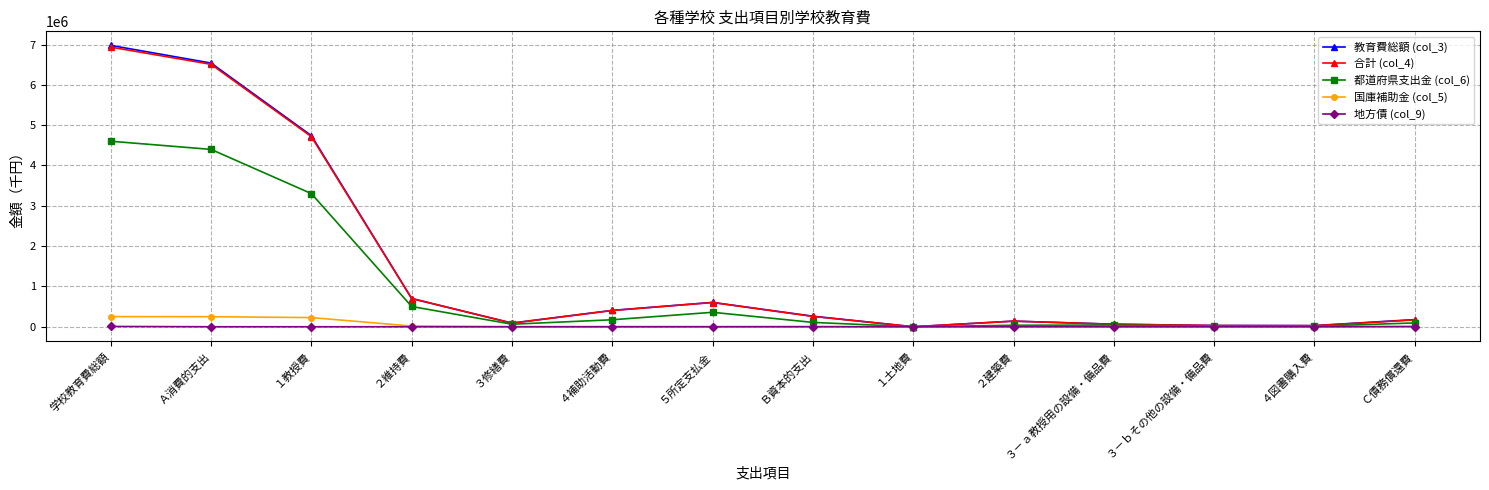

Is the value of 合計 (col_4) at ３－ａ教授用の設備・備品費 greater than the value of 都道府県支出金 (col_6) at 学校教育費総額?

No